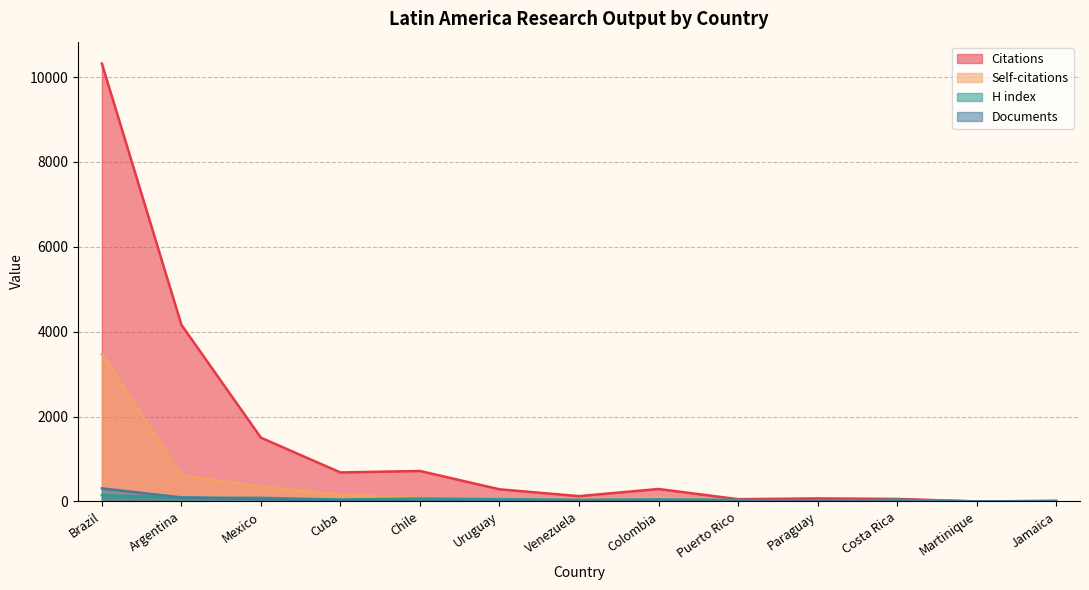

The Citations series shows 1502 at Mexico. True or false?

True